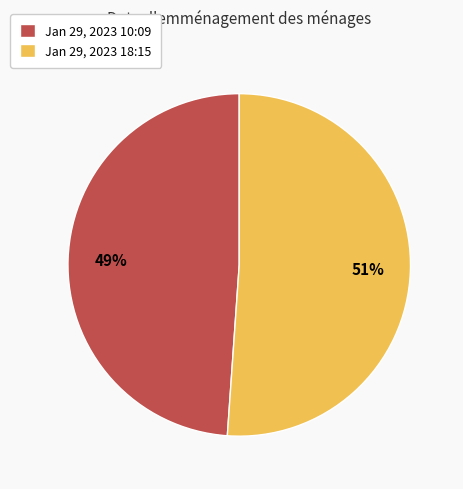

Combined, do Jan 29, 2023 10:09 and Jan 29, 2023 18:15 account for over 50%?

Yes